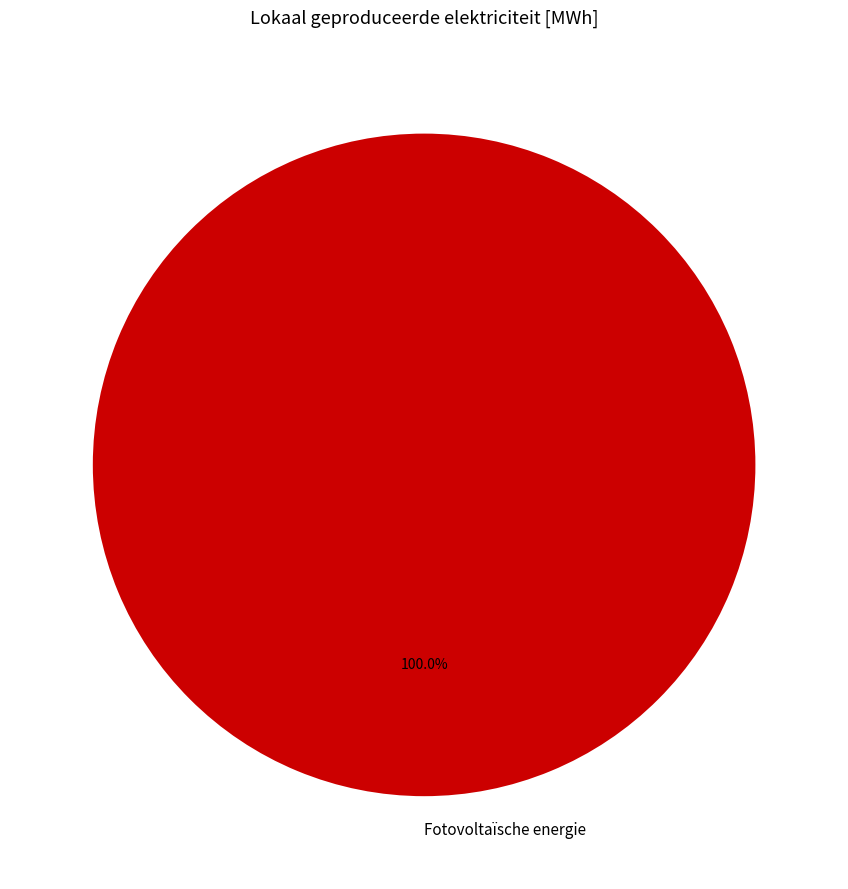

What is the majority slice?

Fotovoltaïsche energie